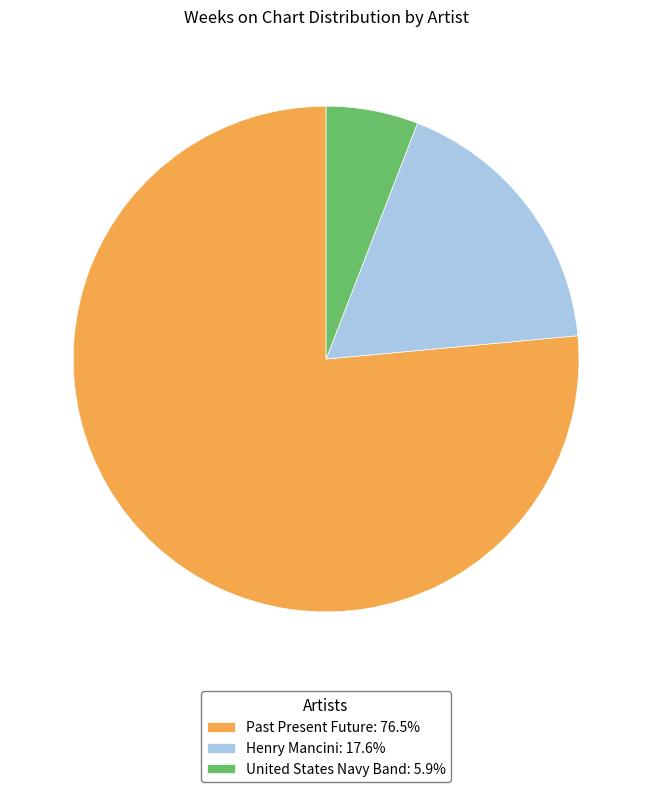

Rank the categories by value from highest to lowest.

Past Present Future, Henry Mancini, United States Navy Band